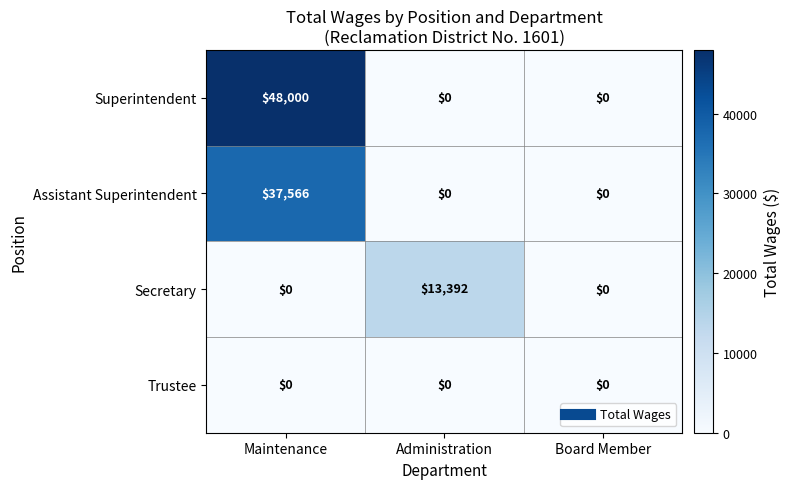

The value of Superintendent at Board Member is 32227. True or false?

False